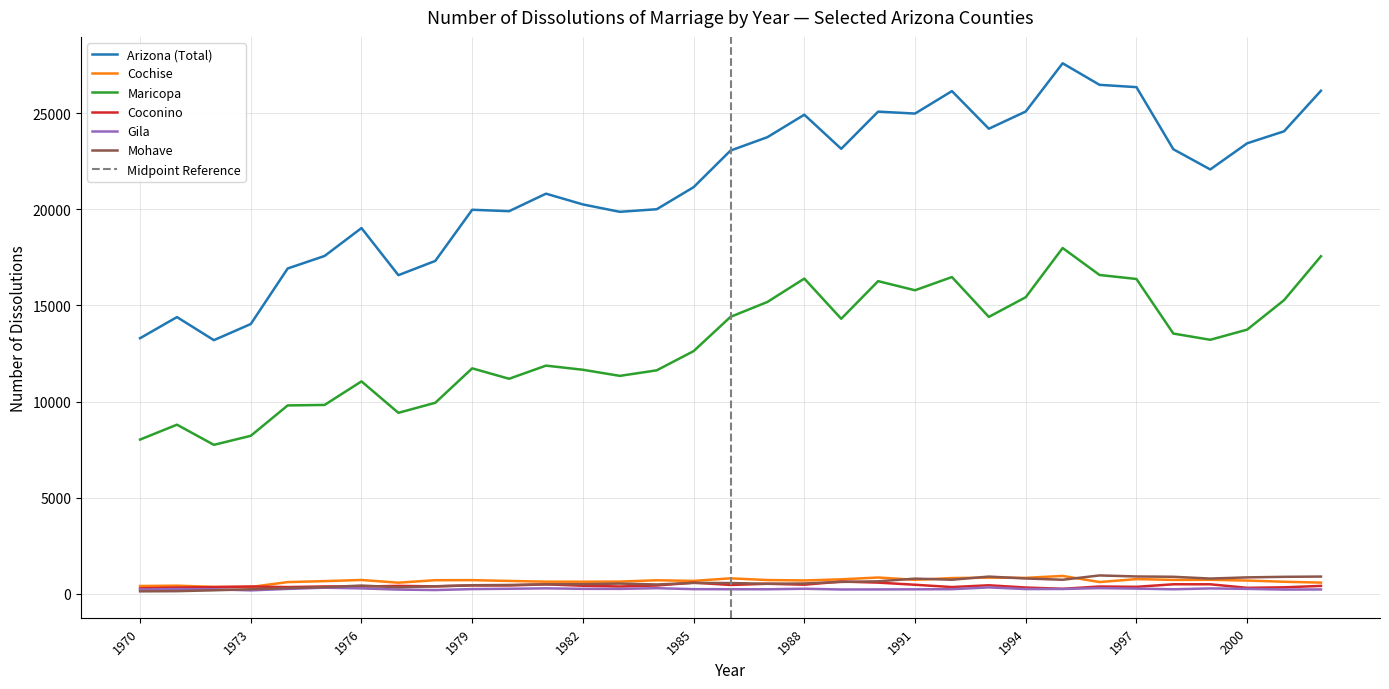

Reading right to left, transcribe all the data shown in this chart.

Arizona (Total): 2002=26176	2001=24064	2000=23440	1999=22080	1998=23130	1997=26363	1996=26483	1995=27604	1994=25095	1993=24198	1992=26157	1991=24988	1990=25088	1989=23153	1988=24928	1987=23760	1986=23062	1985=21157	1984=20009	1983=19875	1982=20259	1981=20819	1980=19908	1979=19982	1978=17320	1977=16578	1976=19029	1975=17577	1974=16926	1973=14036	1972=13197	1971=14397	1970=13298
Cochise: 2002=580	2001=624	2000=687	1999=726	1998=721	1997=763	1996=609	1995=928	1994=827	1993=838	1992=816	1991=725	1990=845	1989=750	1988=691	1987=713	1986=802	1985=669	1984=701	1983=634	1982=627	1981=628	1980=666	1979=708	1978=705	1977=575	1976=716	1975=657	1974=607	1973=353	1972=357	1971=420	1970=403
Maricopa: 2002=17563	2001=15278	2000=13744	1999=13216	1998=13540	1997=16380	1996=16588	1995=17992	1994=15431	1993=14406	1992=16480	1991=15793	1990=16267	1989=14309	1988=16400	1987=15185	1986=14409	1985=12626	1984=11626	1983=11338	1982=11656	1981=11871	1980=11187	1979=11730	1978=9938	1977=9415	1976=11051	1975=9826	1974=9800	1973=8219	1972=7749	1971=8798	1970=8023
Coconino: 2002=408	2001=334	2000=308	1999=492	1998=493	1997=360	1996=377	1995=257	1994=324	1993=441	1992=348	1991=468	1990=579	1989=635	1988=471	1987=520	1986=458	1985=578	1984=429	1983=378	1982=416	1981=489	1980=432	1979=433	1978=384	1977=409	1976=375	1975=380	1974=347	1973=377	1972=345	1971=322	1970=280
Gila: 2002=223	2001=218	2000=254	1999=277	1998=233	1997=267	1996=292	1995=249	1994=244	1993=330	1992=238	1991=231	1990=225	1989=222	1988=260	1987=233	1986=235	1985=239	1984=289	1983=253	1982=256	1981=281	1980=259	1979=243	1978=193	1977=217	1976=278	1975=315	1974=252	1973=176	1972=232	1971=242	1970=219
Mohave: 2002=894	2001=881	2000=852	1999=790	1998=883	1997=899	1996=953	1995=728	1994=795	1993=893	1992=730	1991=787	1990=647	1989=616	1988=535	1987=519	1986=558	1985=563	1984=482	1983=531	1982=498	1981=494	1980=457	1979=443	1978=388	1977=337	1976=426	1975=342	1974=295	1973=234	1972=180	1971=134	1970=126